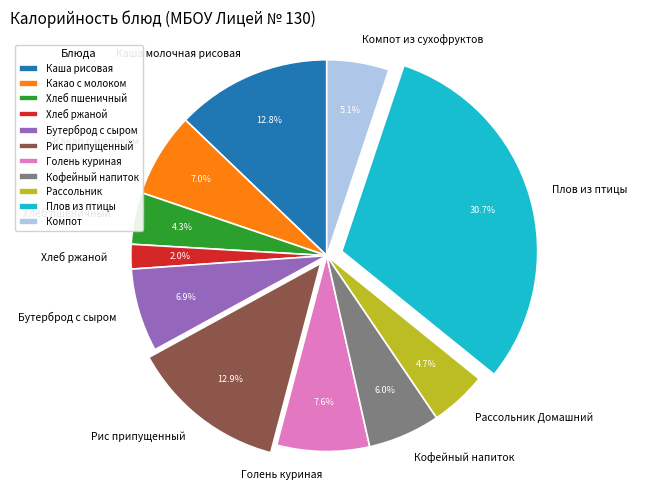

What portion of the pie excludes Хлеб ржаной?

98.0%